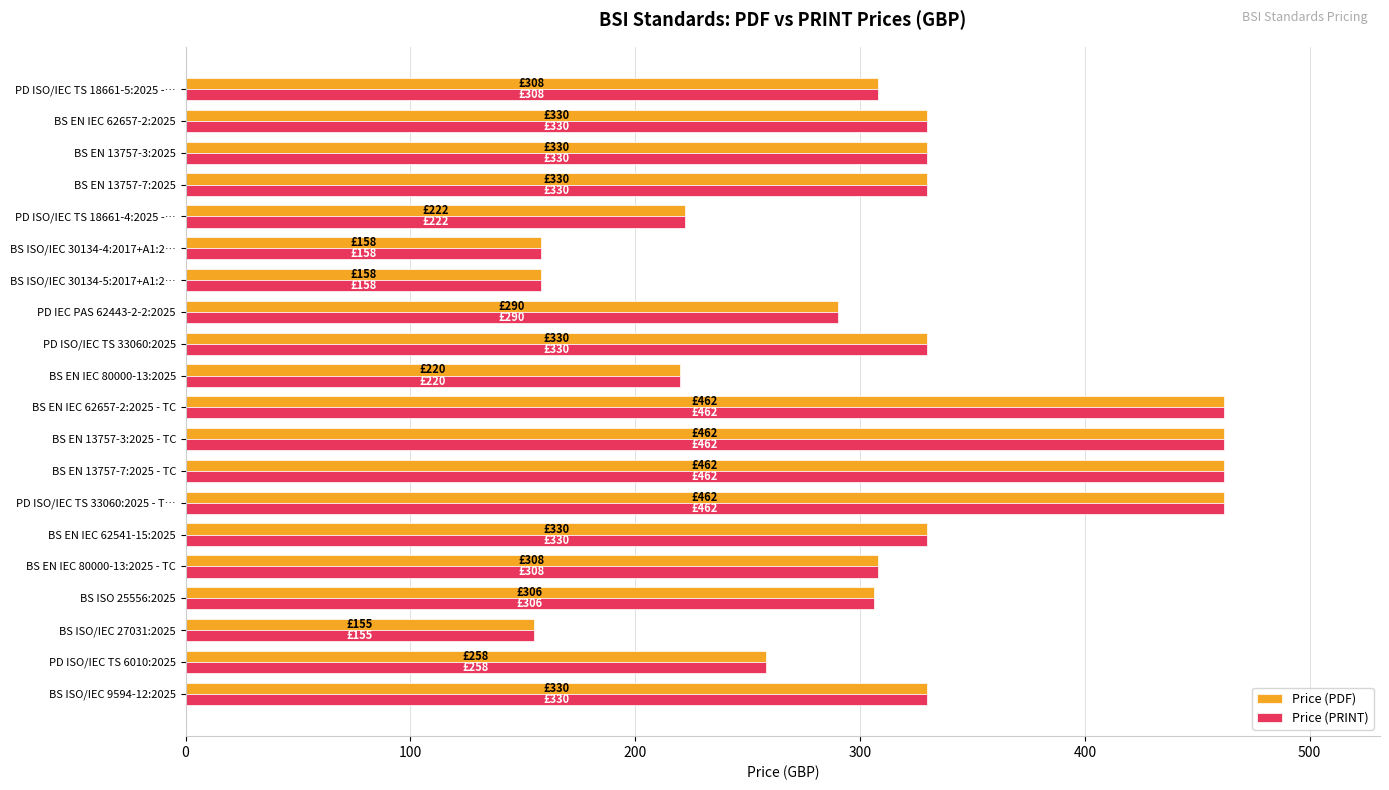

What is the maximum value shown in the chart?

462